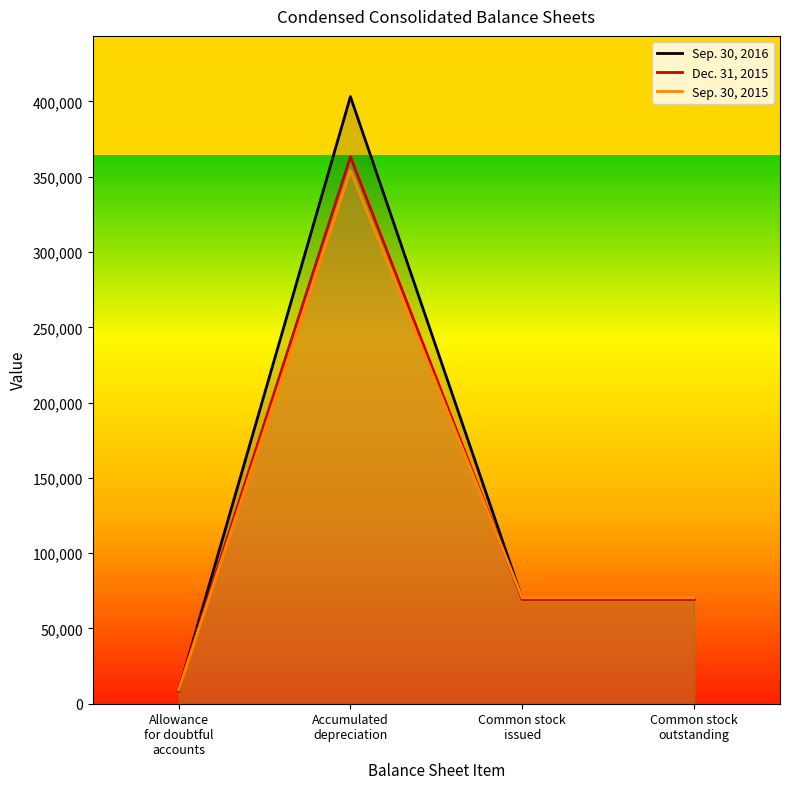

Which series has the widest spread of values?

Sep. 30, 2016